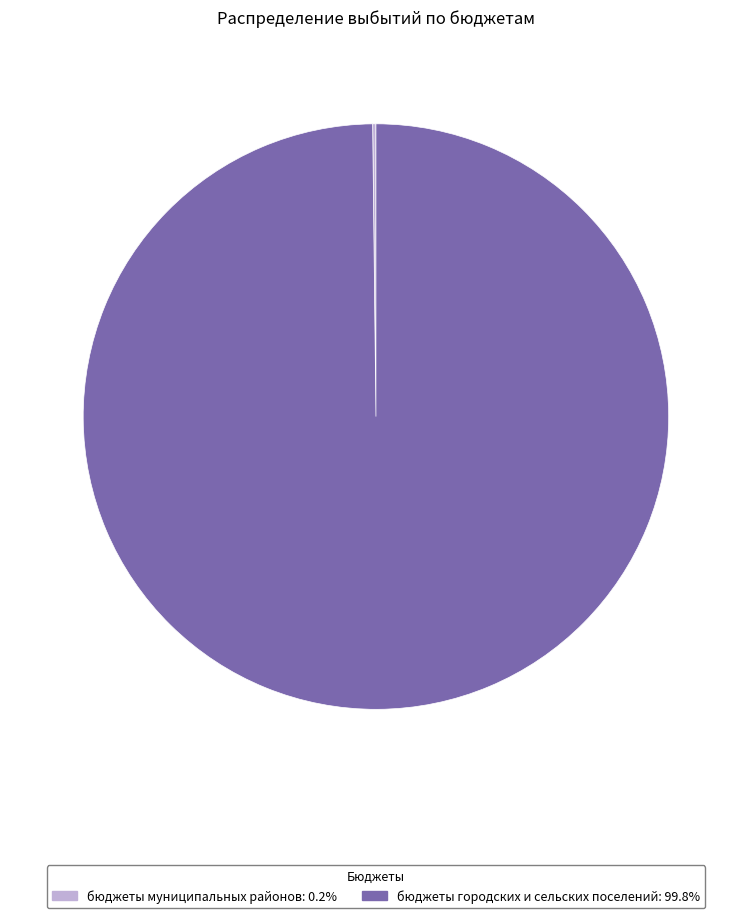

Which slice is the largest?

бюджеты городских и сельских поселений